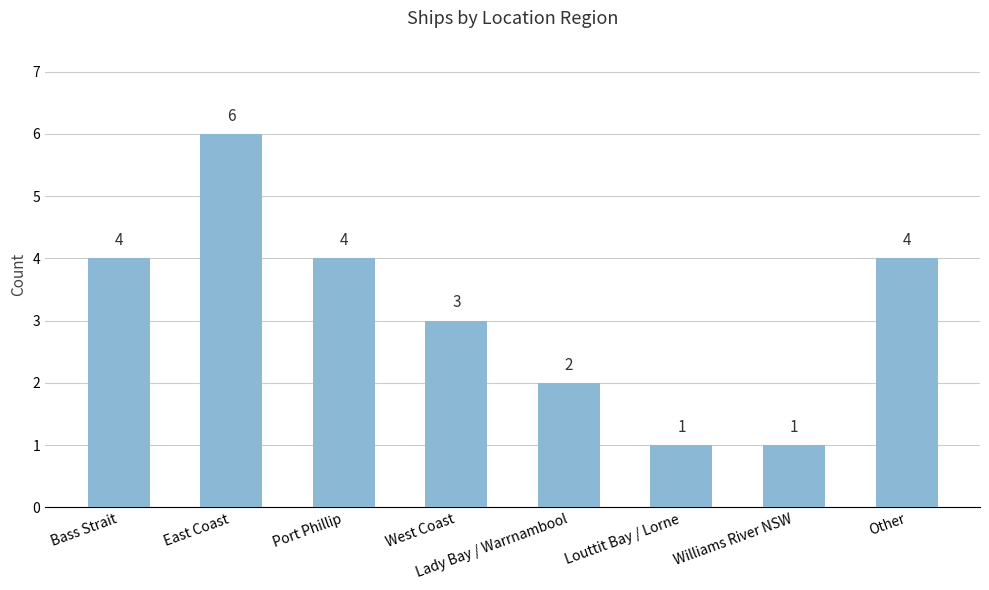

Which label corresponds to the largest value in the chart?

East Coast